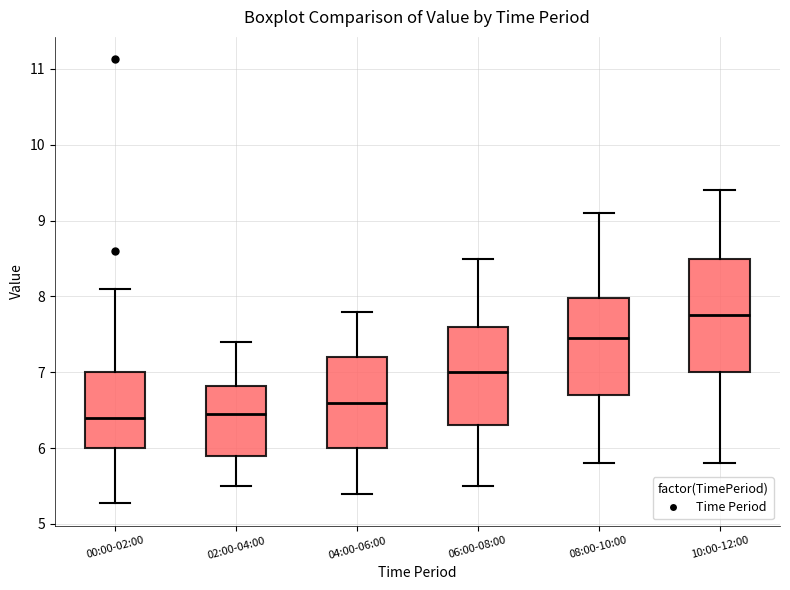

Which box has the highest median line?

10:00-12:00